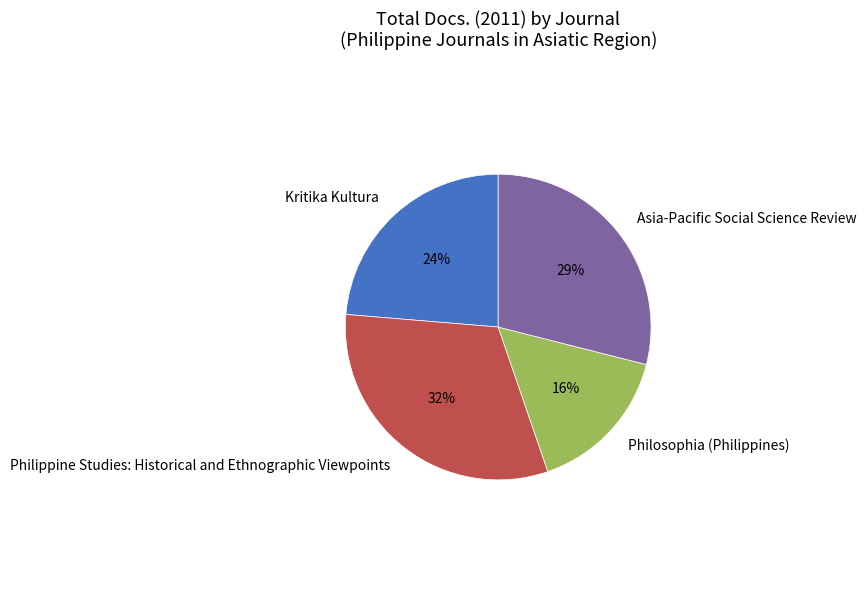

Is Asia-Pacific Social Science Review the majority of the pie?

No